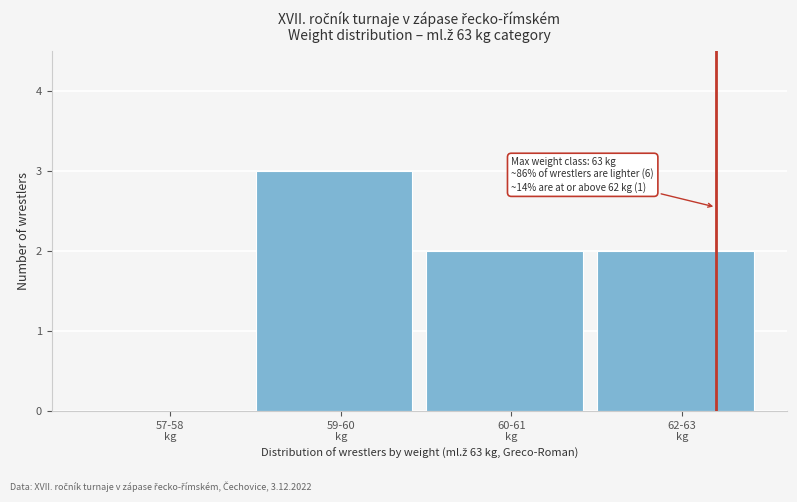

What is the greatest value displayed?

3